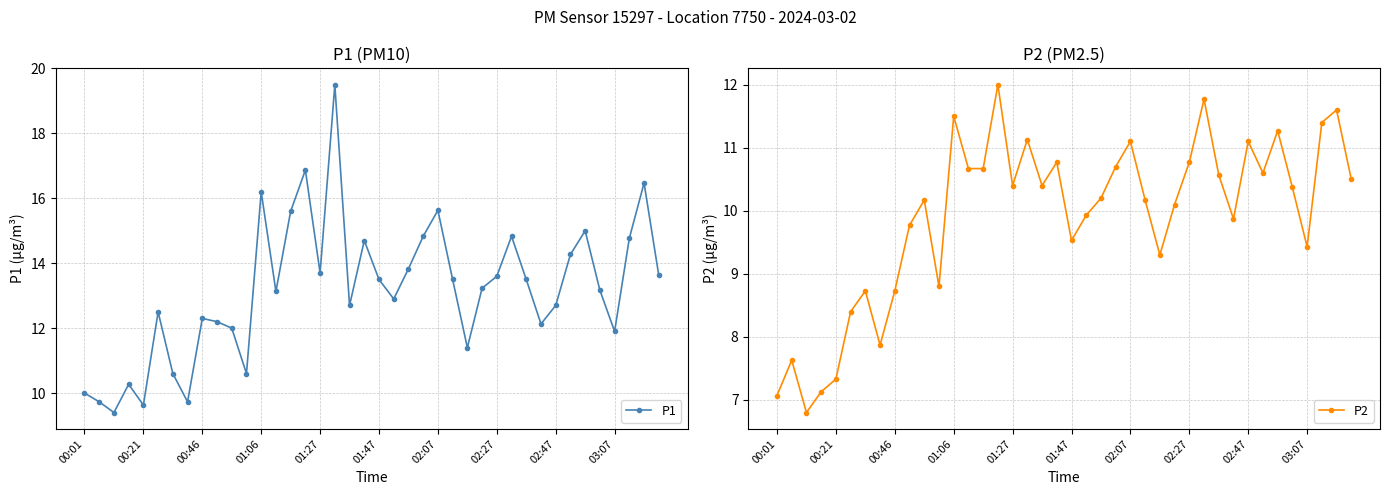

What is the highest value of the P1 series?

19.5